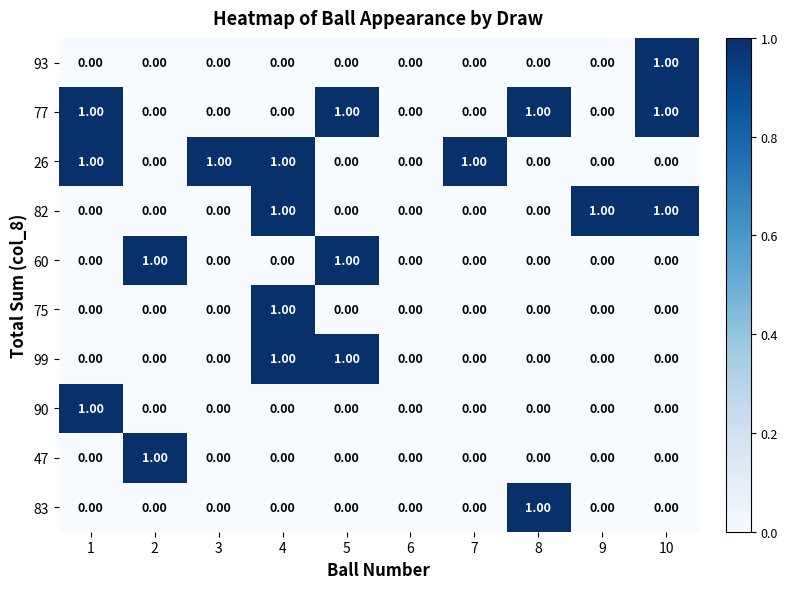

How many series are shown in this chart?

10